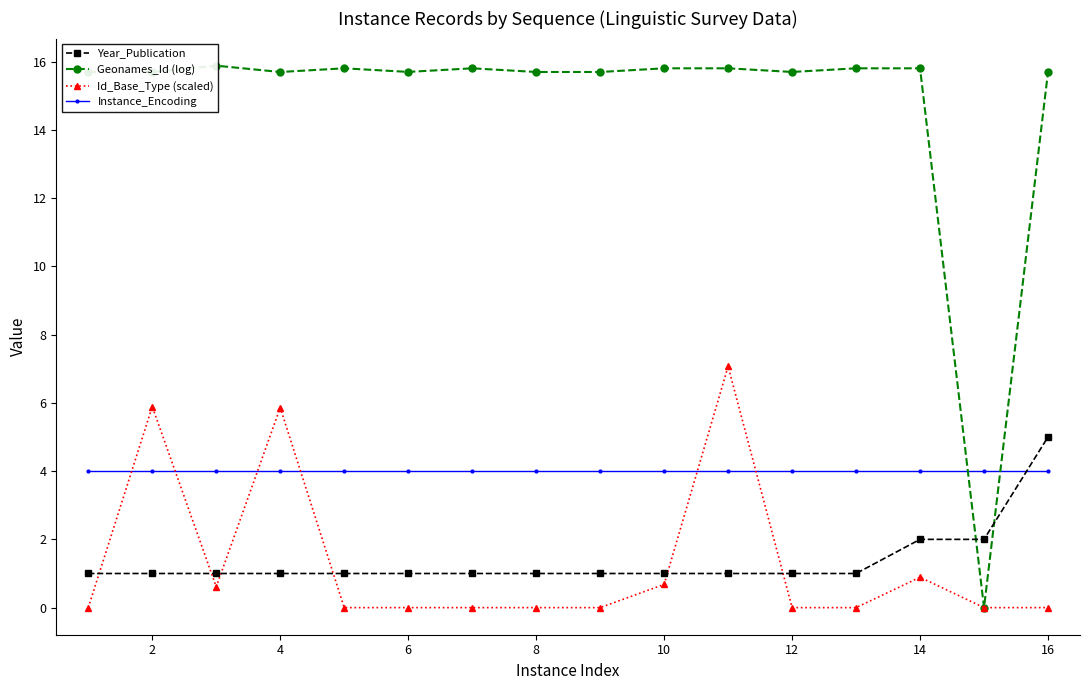

What are all the series names shown in the legend?

Year_Publication, Geonames_Id (log), Id_Base_Type (scaled), Instance_Encoding